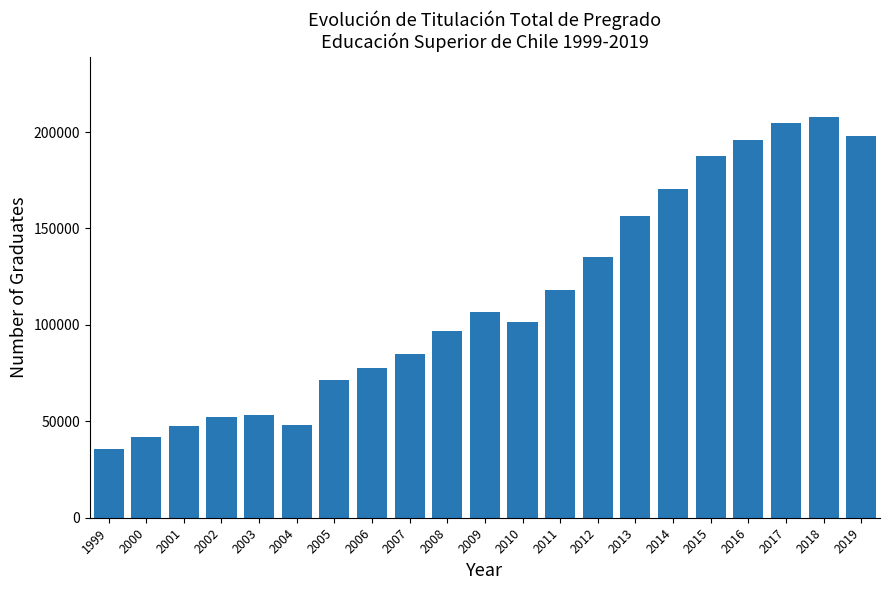

What is the value of the 9th bar from the left?

84991